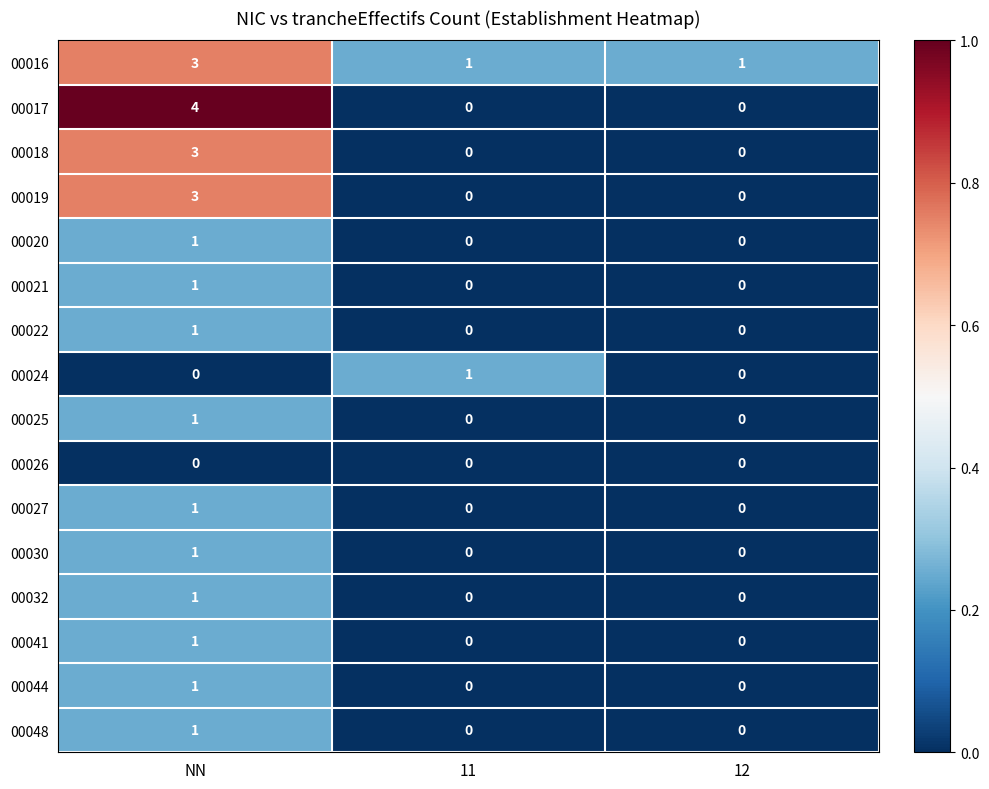

Between NN and 11, which series saw the biggest shift?

00017